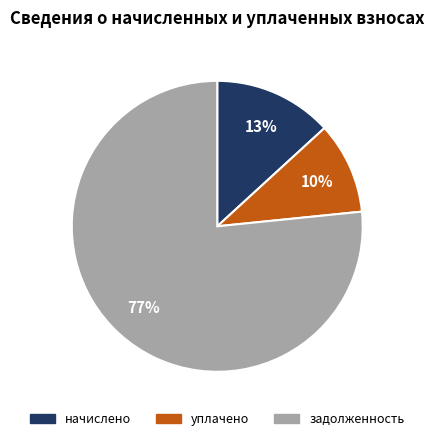

Is there a majority slice in this chart?

Yes